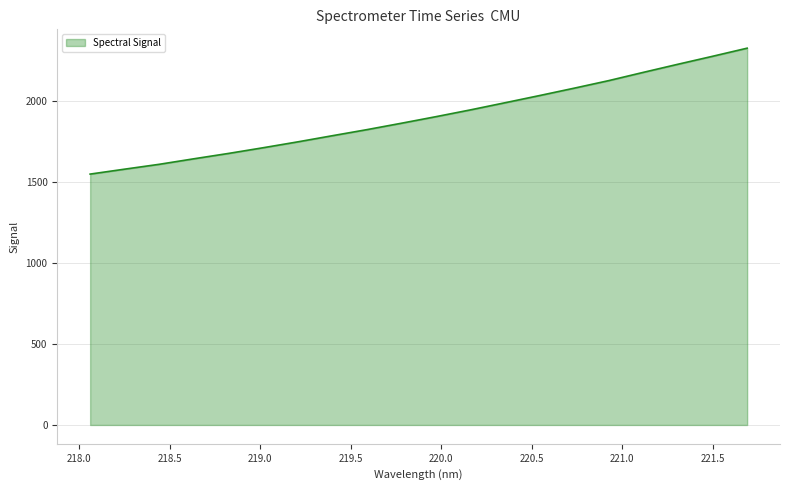

What is the difference between the maximum and minimum values?

777.3